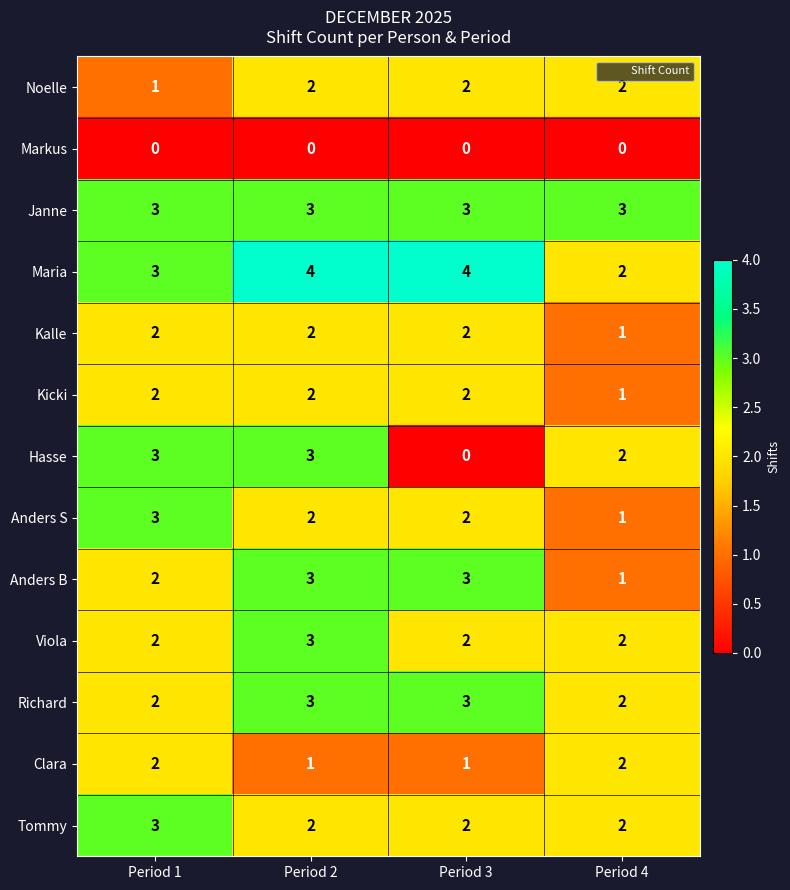

What is the lowest value of the Janne series?

3